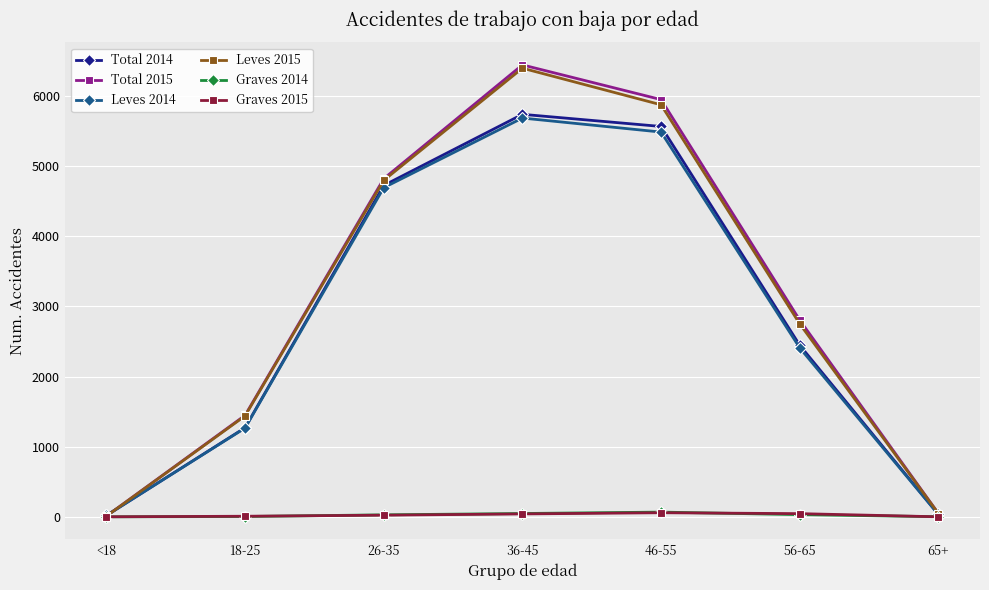

Where do Total 2014 and Total 2015 first cross each other?

<18 and 18-25